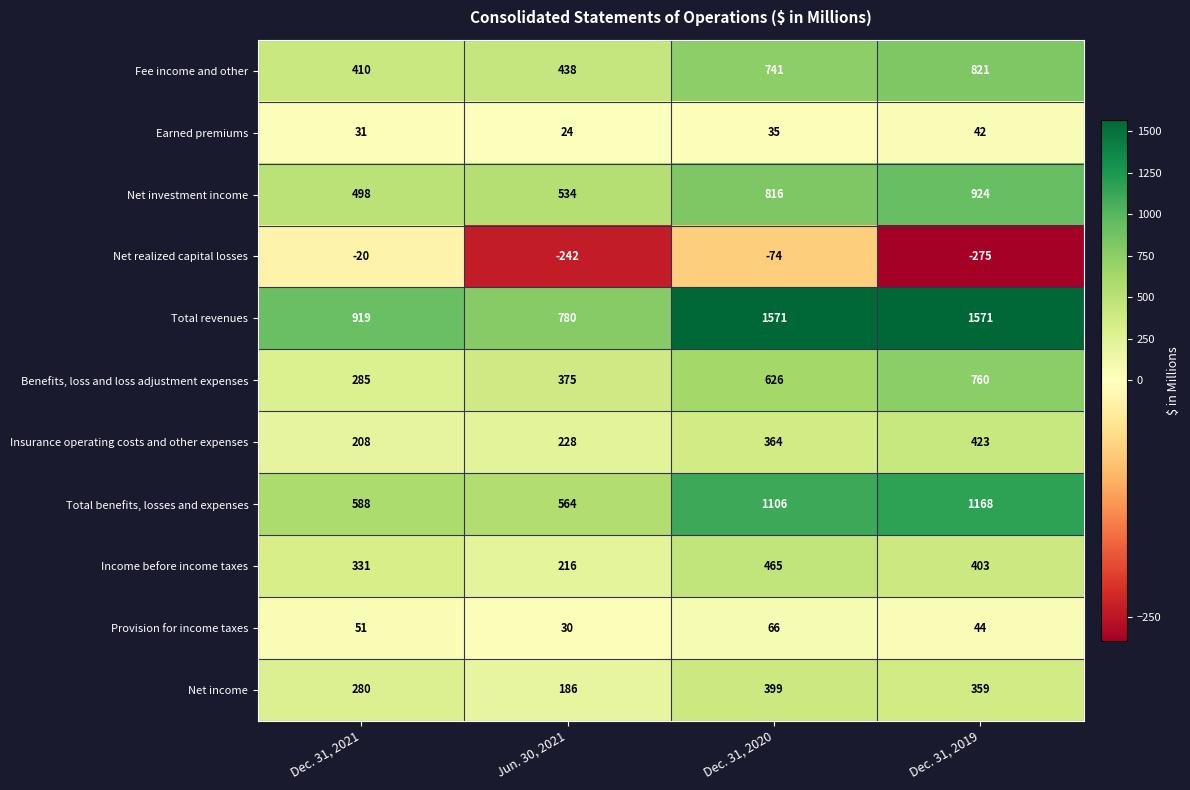

Which series has the largest total across all categories?

Total revenues